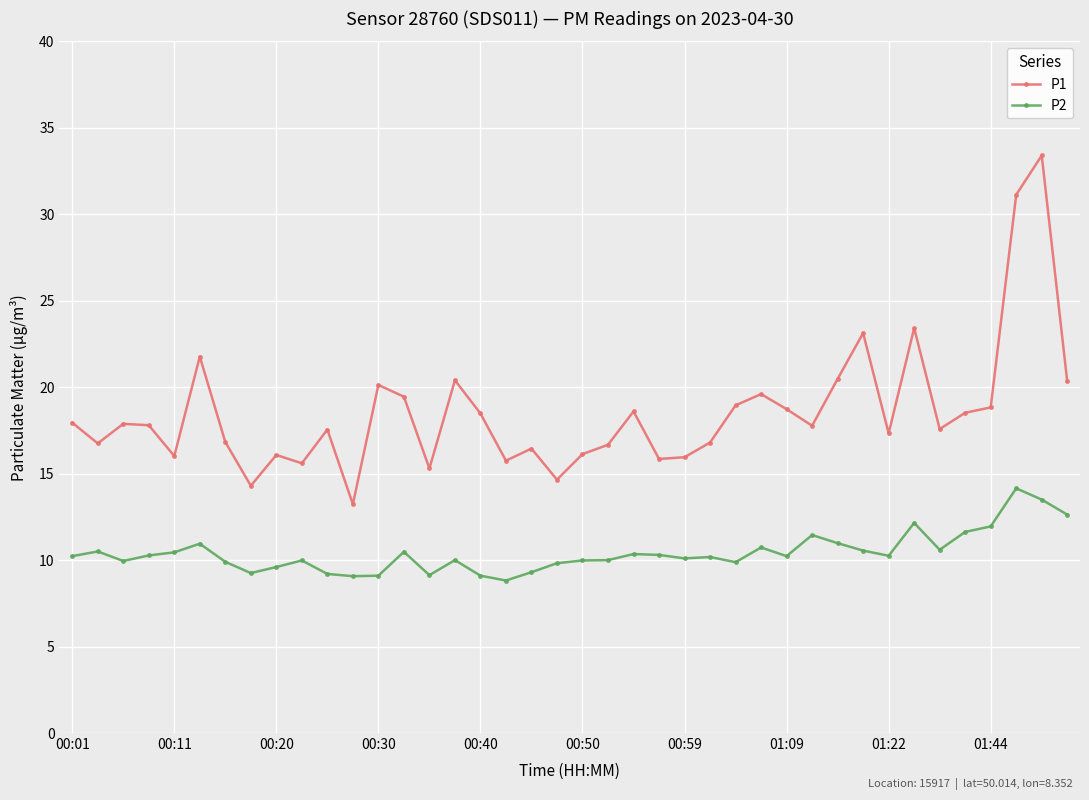

What is the maximum value for P1?

33.4